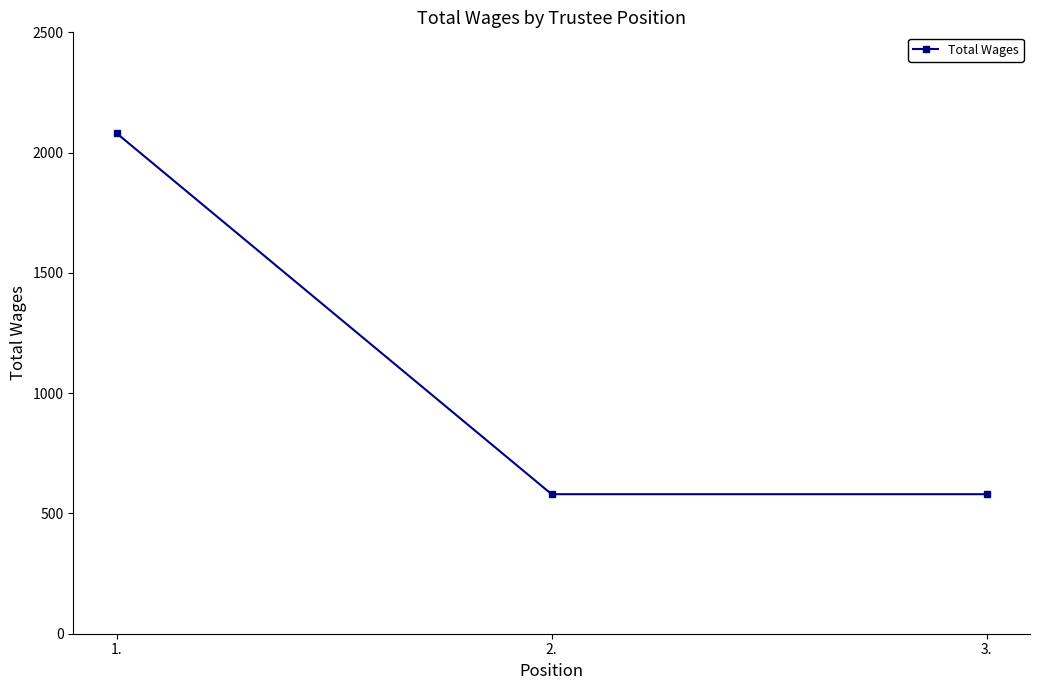

What is the greatest value displayed?

2080